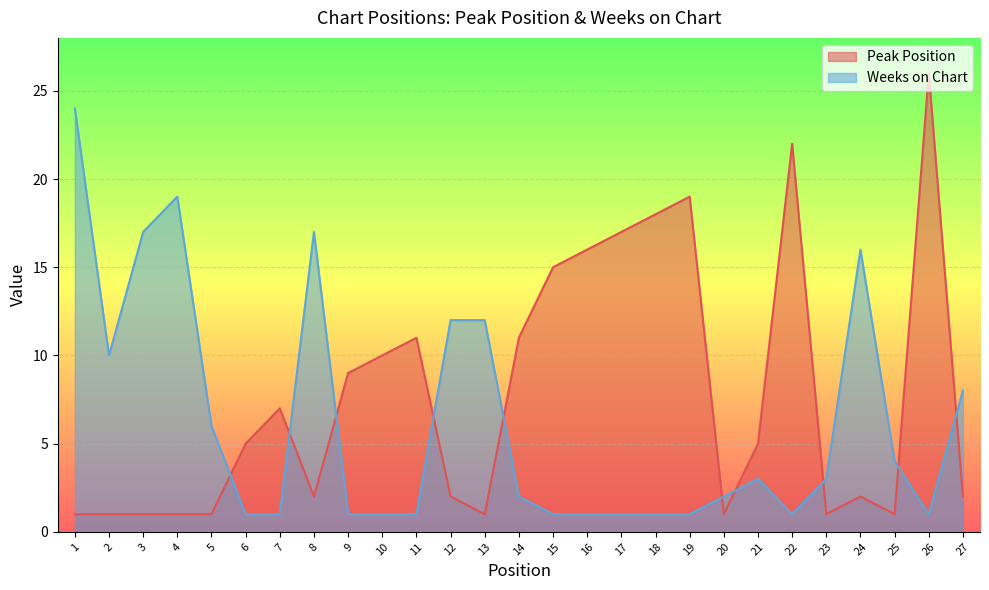

True or false: Weeks on Chart has a value of 1 at 21.

False